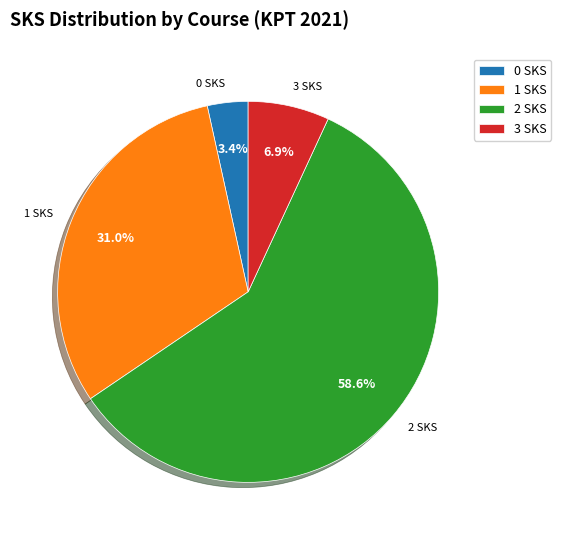

Which has a higher value, 0 SKS or 3 SKS?

3 SKS